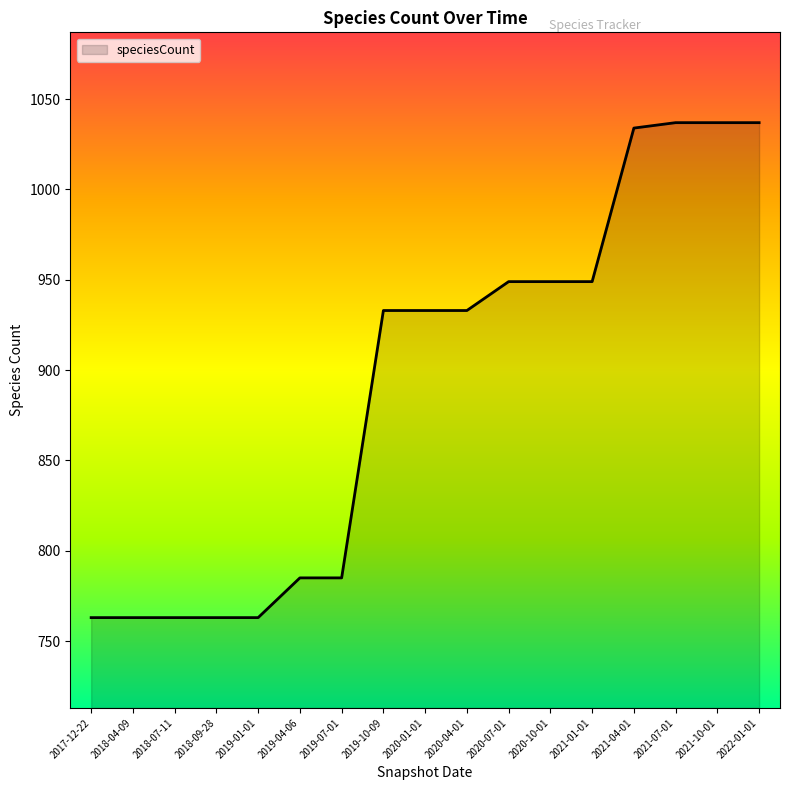

What position from the left is 2022-01-01?

17